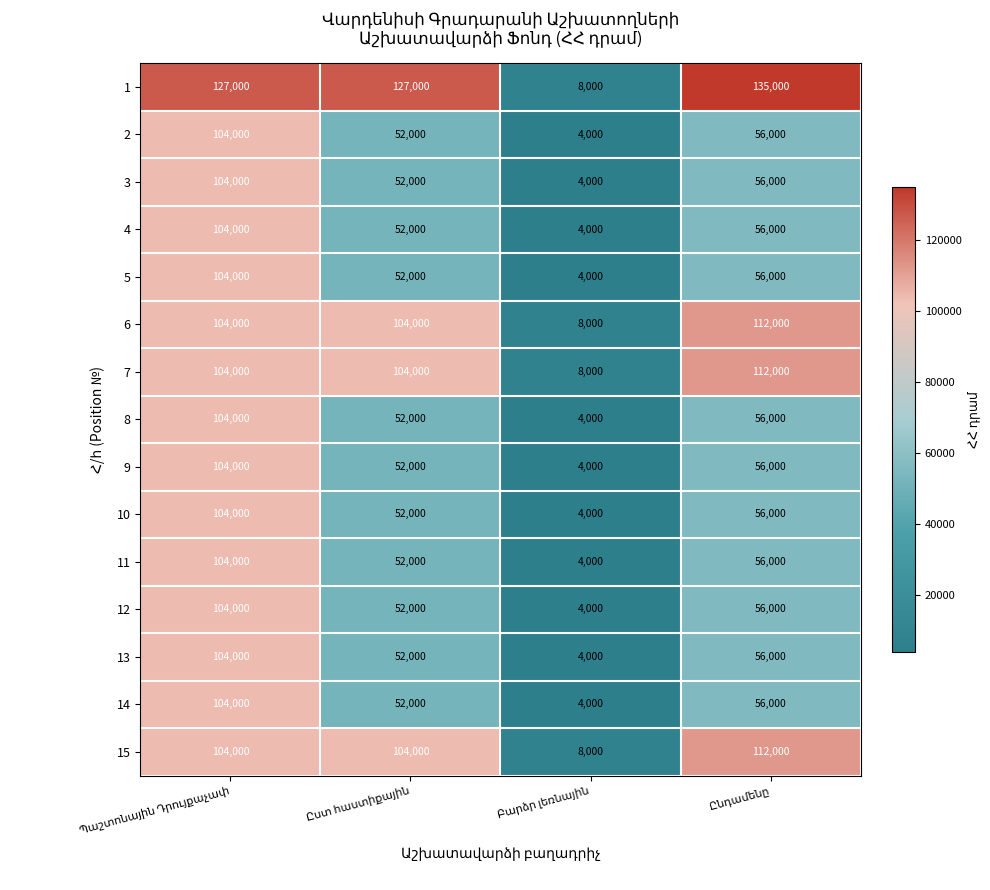

What is the sum of all 13 values?

216000